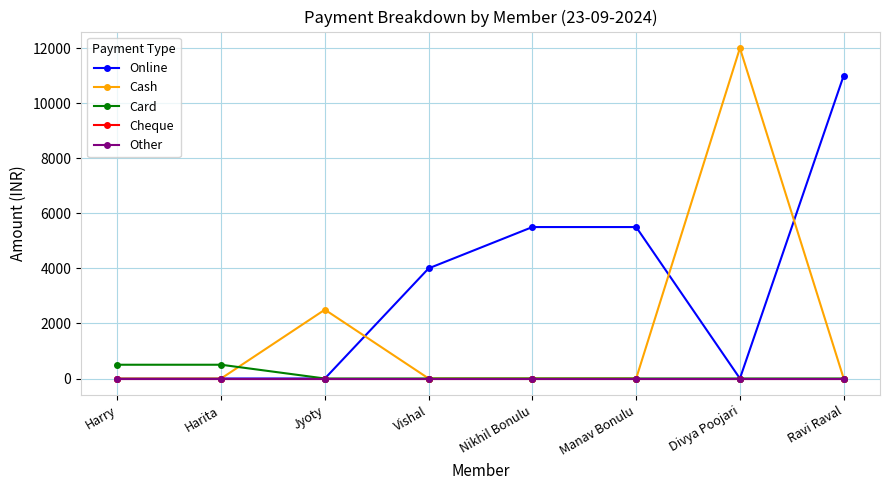

What position from the left is Harita?

2